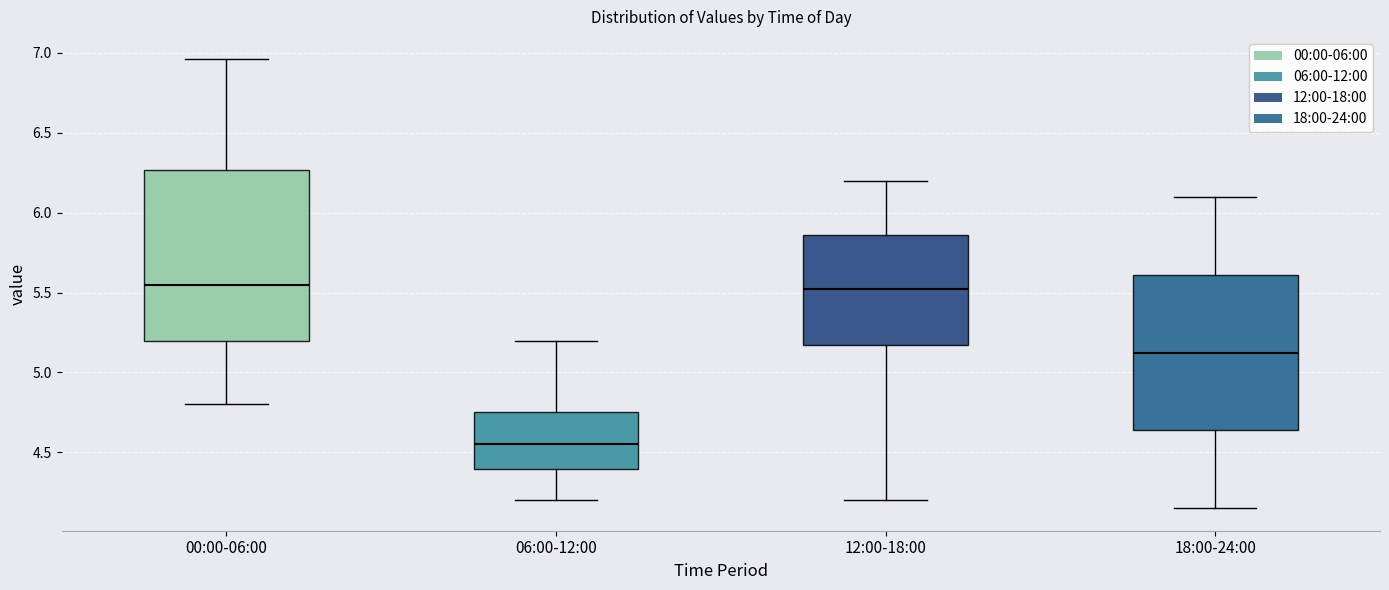

Where does the upper whisker of the box for 00:00-06:00 end on the y-axis? The values are not printed on the chart, so give them approximately, as read against the axis.

6.95